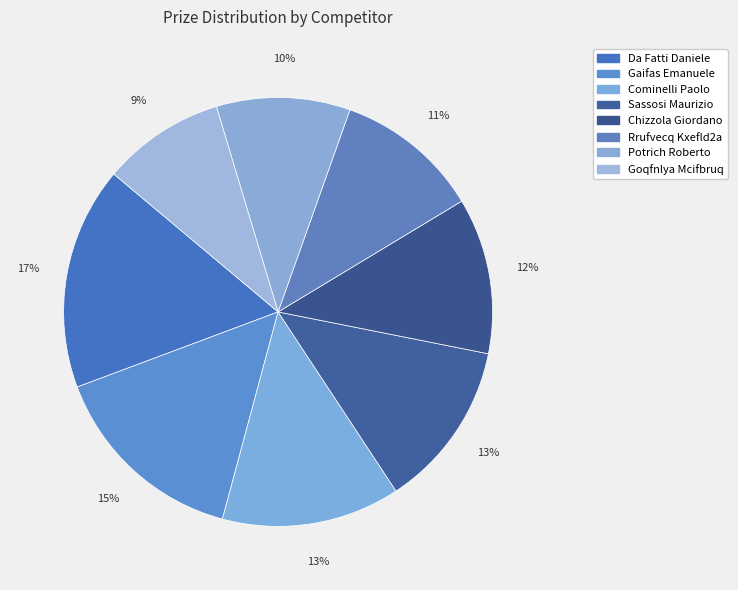

What is the largest slice in the pie chart?

Da Fatti Daniele